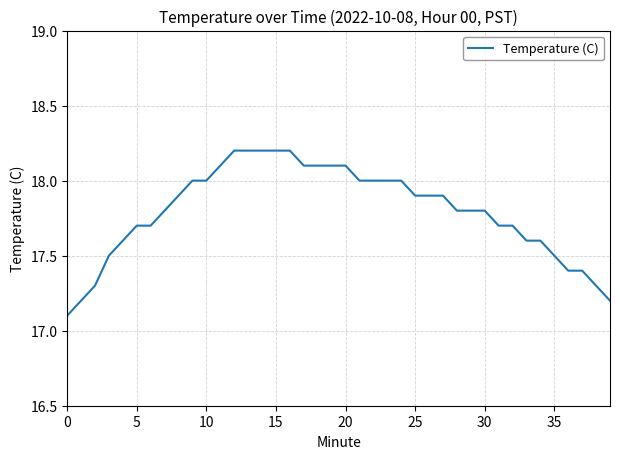

What is the maximum value shown in the chart?

18.2